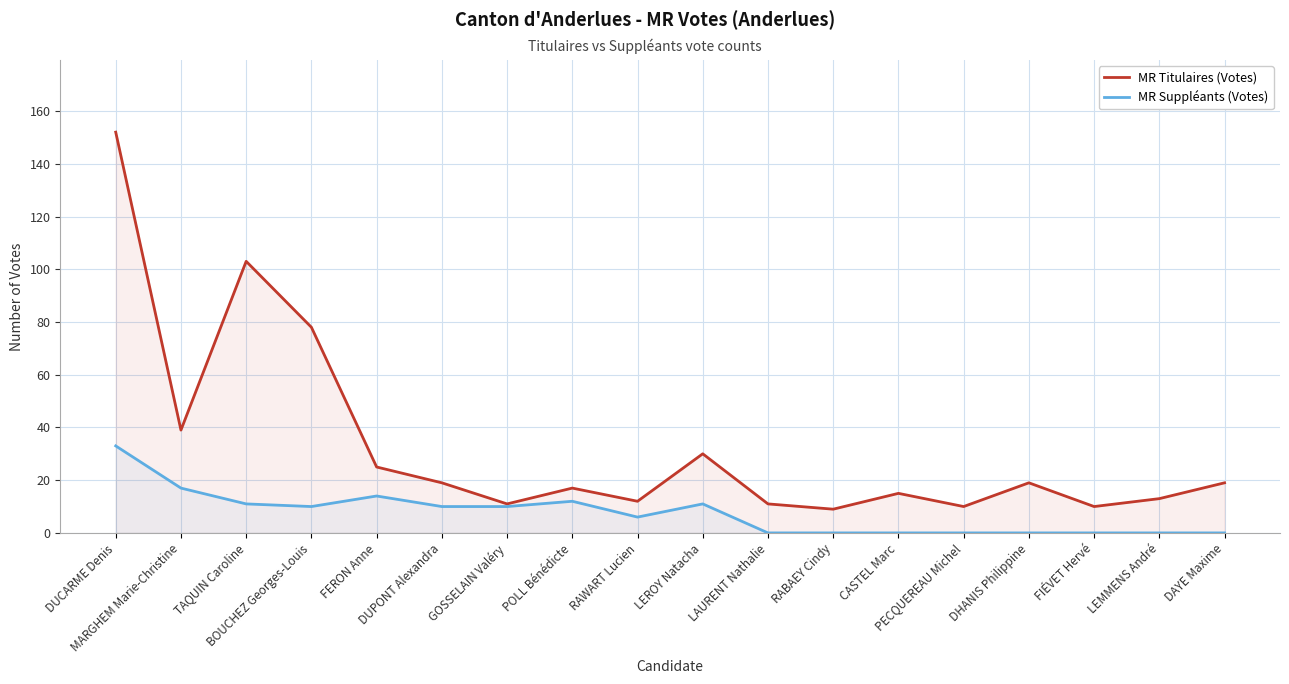

Reading left to right, extract all data points from this chart.

MR Titulaires (Votes): DUCARME Denis=152	MARGHEM Marie-Christine=39	TAQUIN Caroline=103	BOUCHEZ Georges-Louis=78	FERON Anne=25	DUPONT Alexandra=19	GOSSELAIN Valéry=11	POLL Bénédicte=17	RAWART Lucien=12	LEROY Natacha=30	LAURENT Nathalie=11	RABAEY Cindy=9	CASTEL Marc=15	PECQUEREAU Michel=10	DHANIS Philippine=19	FIÉVET Hervé=10	LEMMENS André=13	DAYE Maxime=19
MR Suppléants (Votes): DUCARME Denis=33	MARGHEM Marie-Christine=17	TAQUIN Caroline=11	BOUCHEZ Georges-Louis=10	FERON Anne=14	DUPONT Alexandra=10	GOSSELAIN Valéry=10	POLL Bénédicte=12	RAWART Lucien=6	LEROY Natacha=11	LAURENT Nathalie=0	RABAEY Cindy=0	CASTEL Marc=0	PECQUEREAU Michel=0	DHANIS Philippine=0	FIÉVET Hervé=0	LEMMENS André=0	DAYE Maxime=0